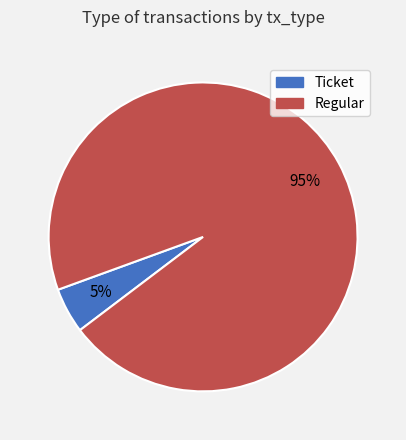

Does any single category account for the majority?

Yes